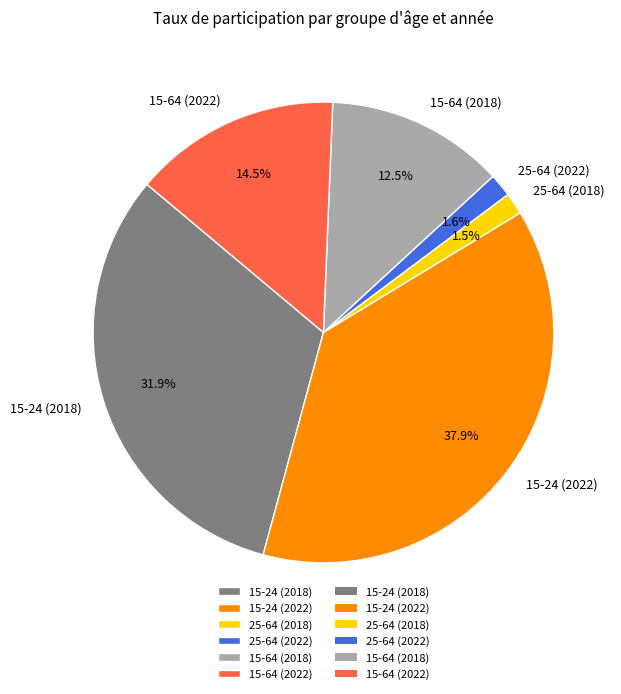

What is the largest slice in the pie chart?

15-24 (2022)